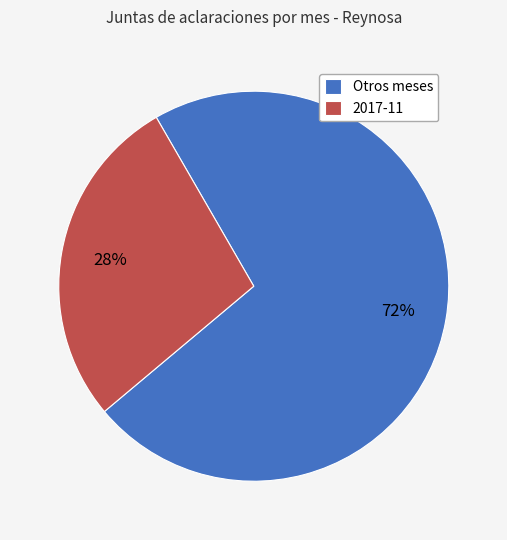

To the nearest percent, what is the difference between the Otros meses and 2017-11 slice percentages?

44%